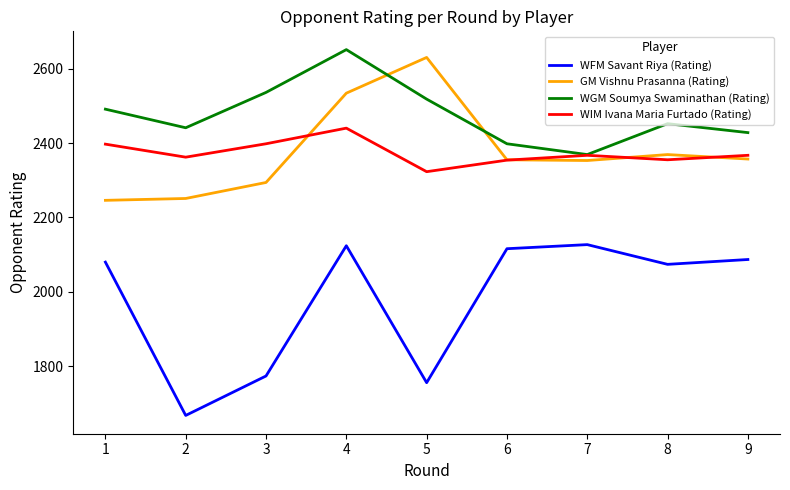

What is the approximate value of WFM Savant Riya (Rating) at 2?

1668